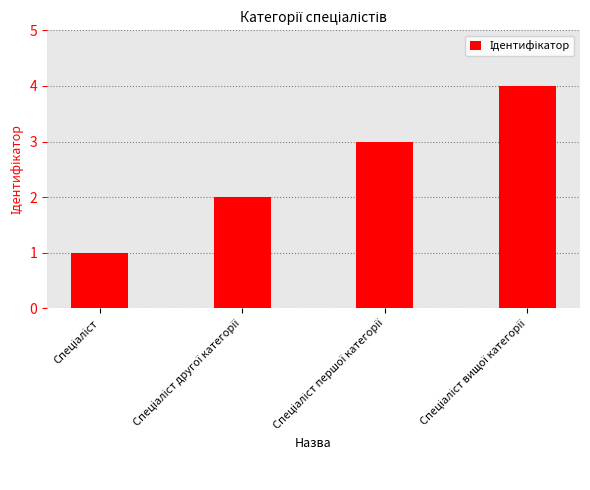

What is the greatest value displayed?

4